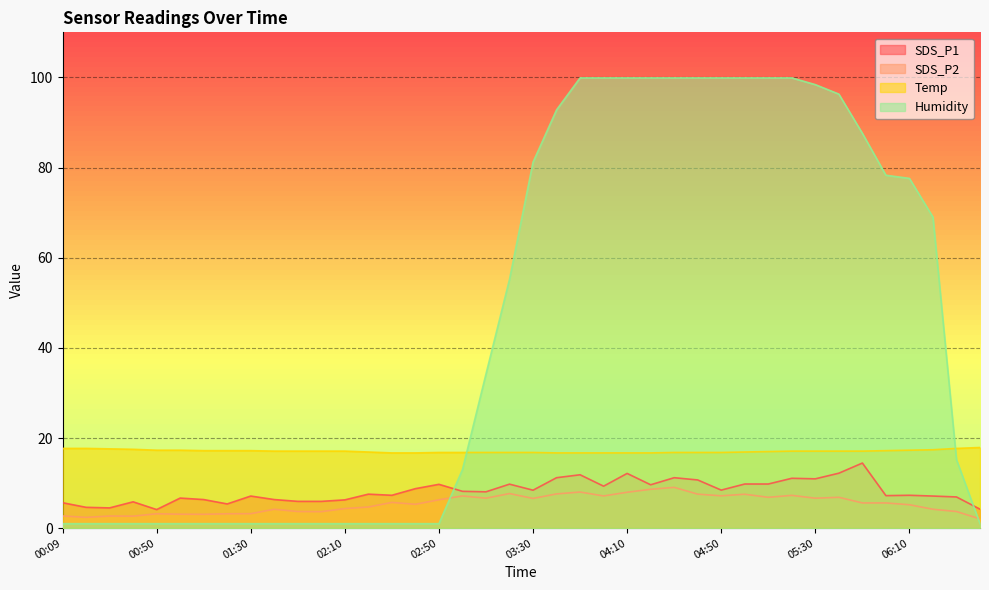

What is the sum of all Temp values?

683.1